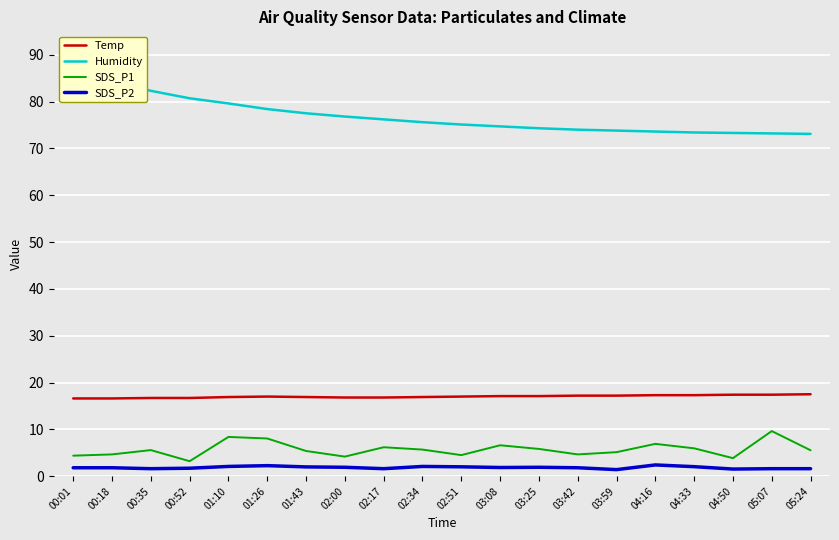

What is the difference between the maximum and minimum values in the Humidity series?

11.8